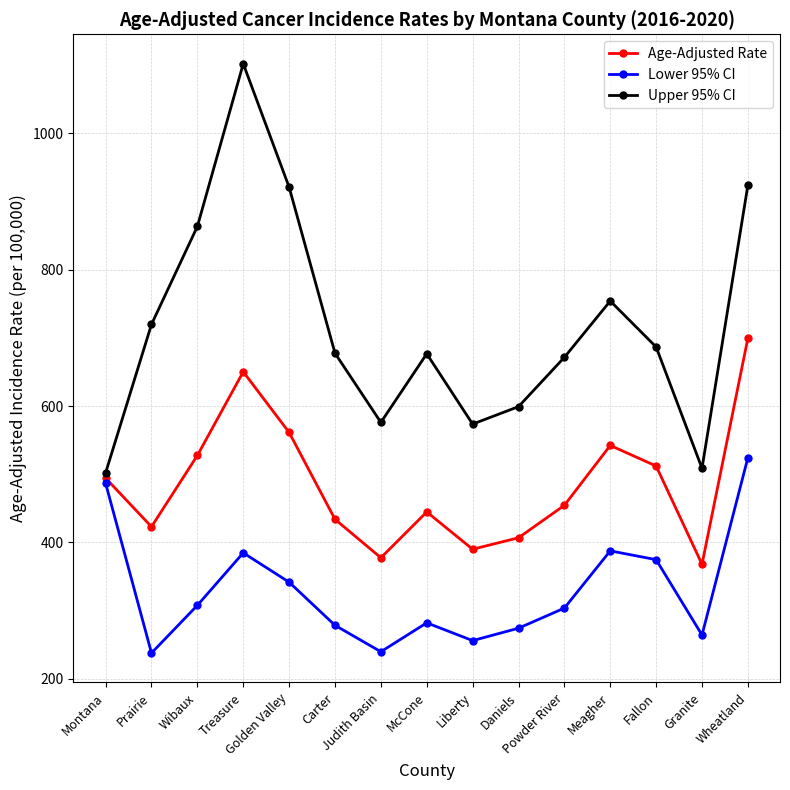

What is the label of the 7th point from the left?

Judith Basin